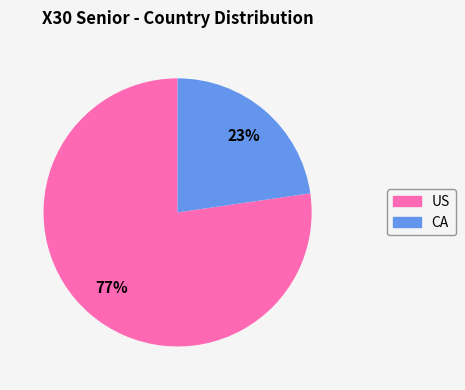

To the nearest percent, what portion does CA represent?

23%